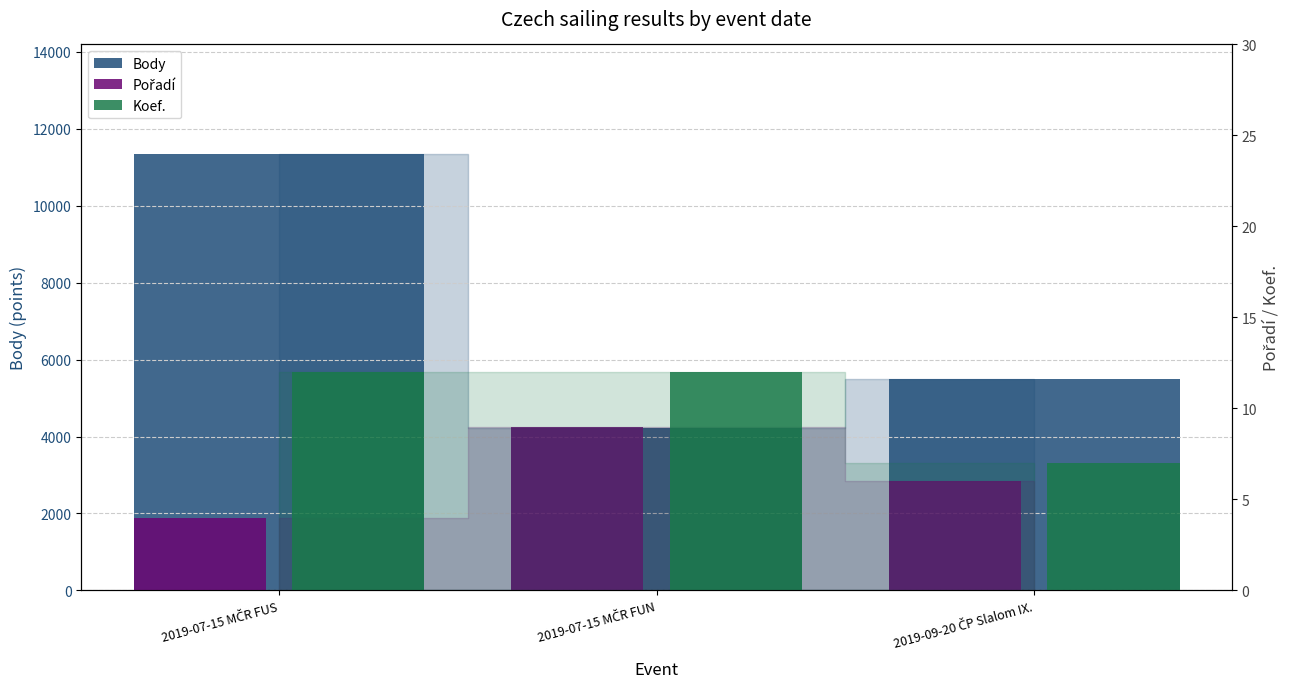

What value does the Pořadí series have at 2019-07-15 MČR FUS?

4